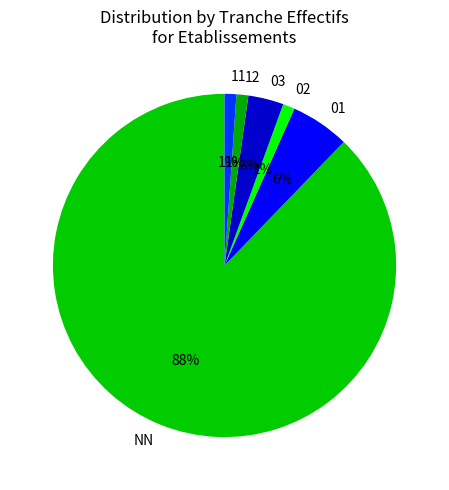

Count the number of slices in the pie.

6